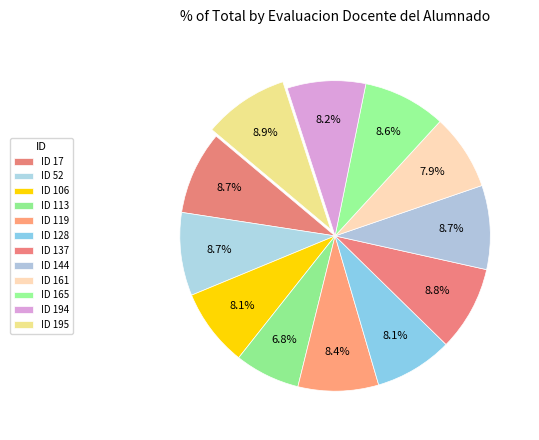

Is it true that ID 119 is 14% of the pie?

False